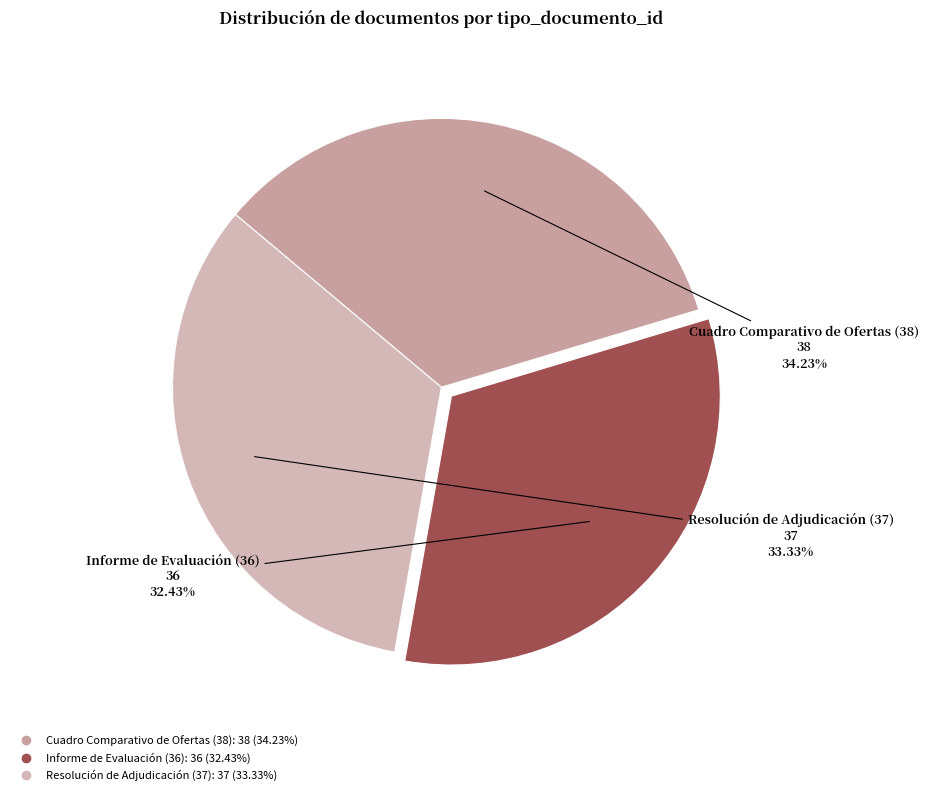

True or false: Resolución de Adjudicación (37) accounts for 43% of the total.

False